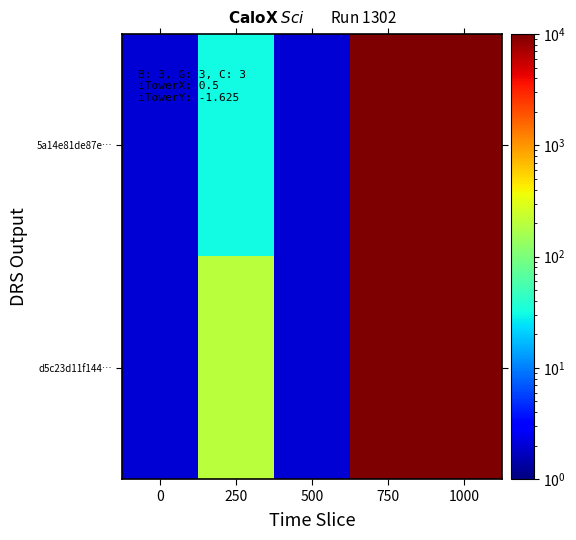

How many categories are shown in the chart?

5